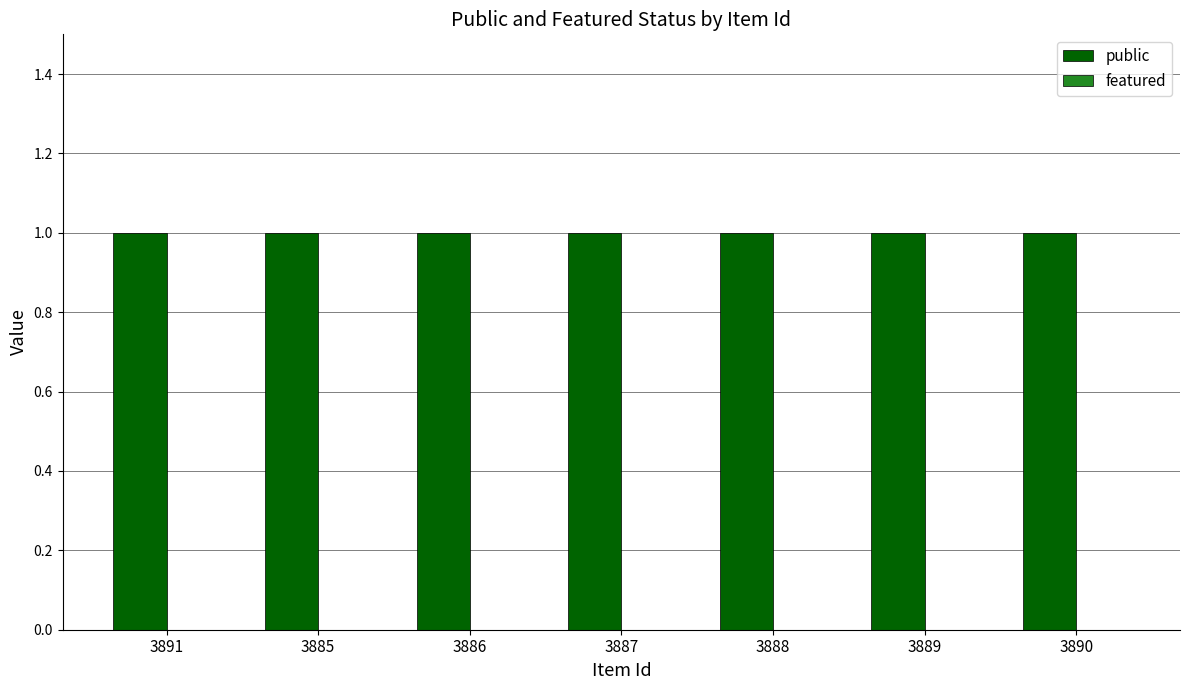

What is the value of the public bar at the 3rd from the left?

1